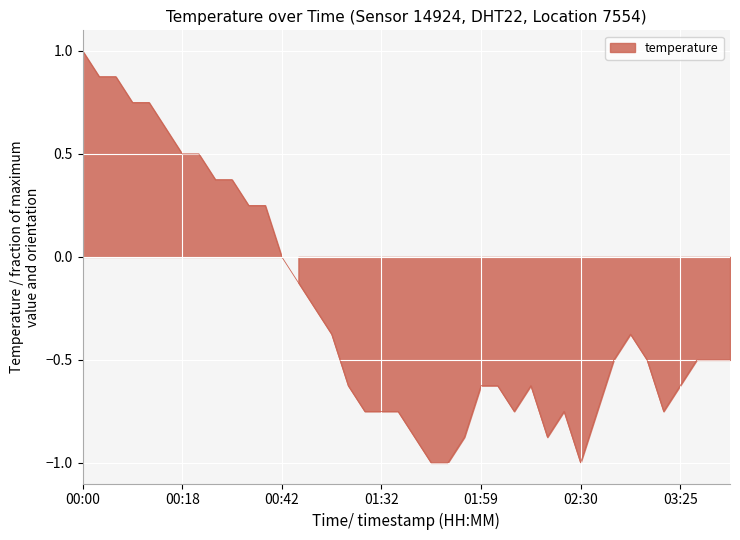

Which category has the lowest value across all series?

01:43